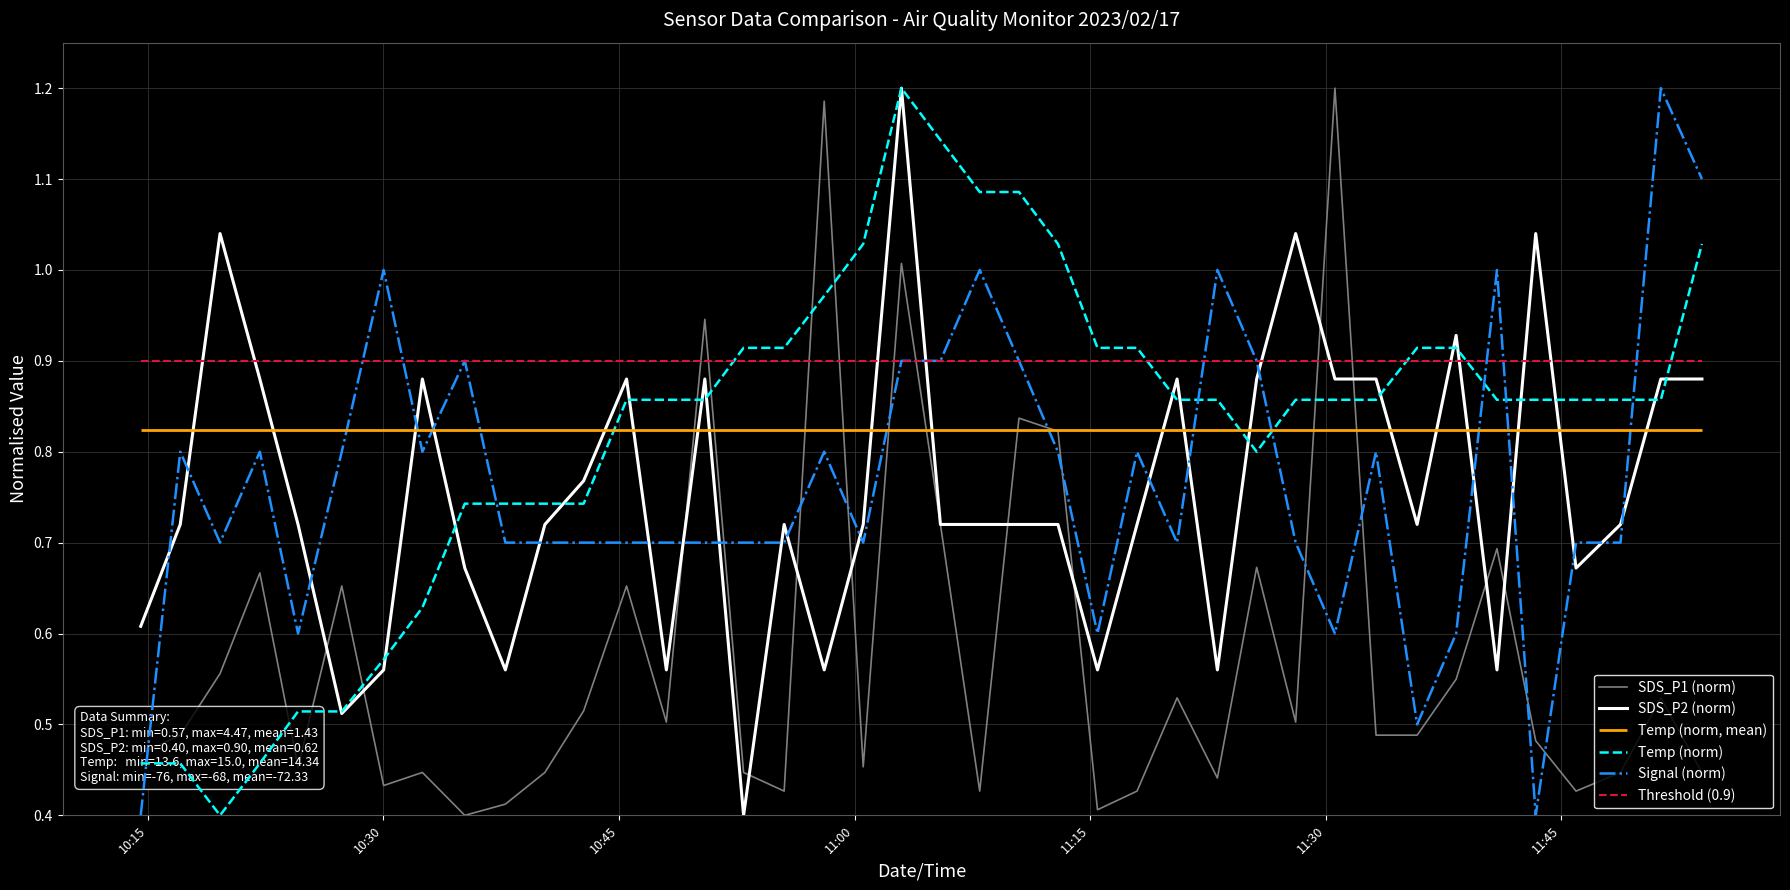

How many interior local peaks does the Signal (norm) series have?

11